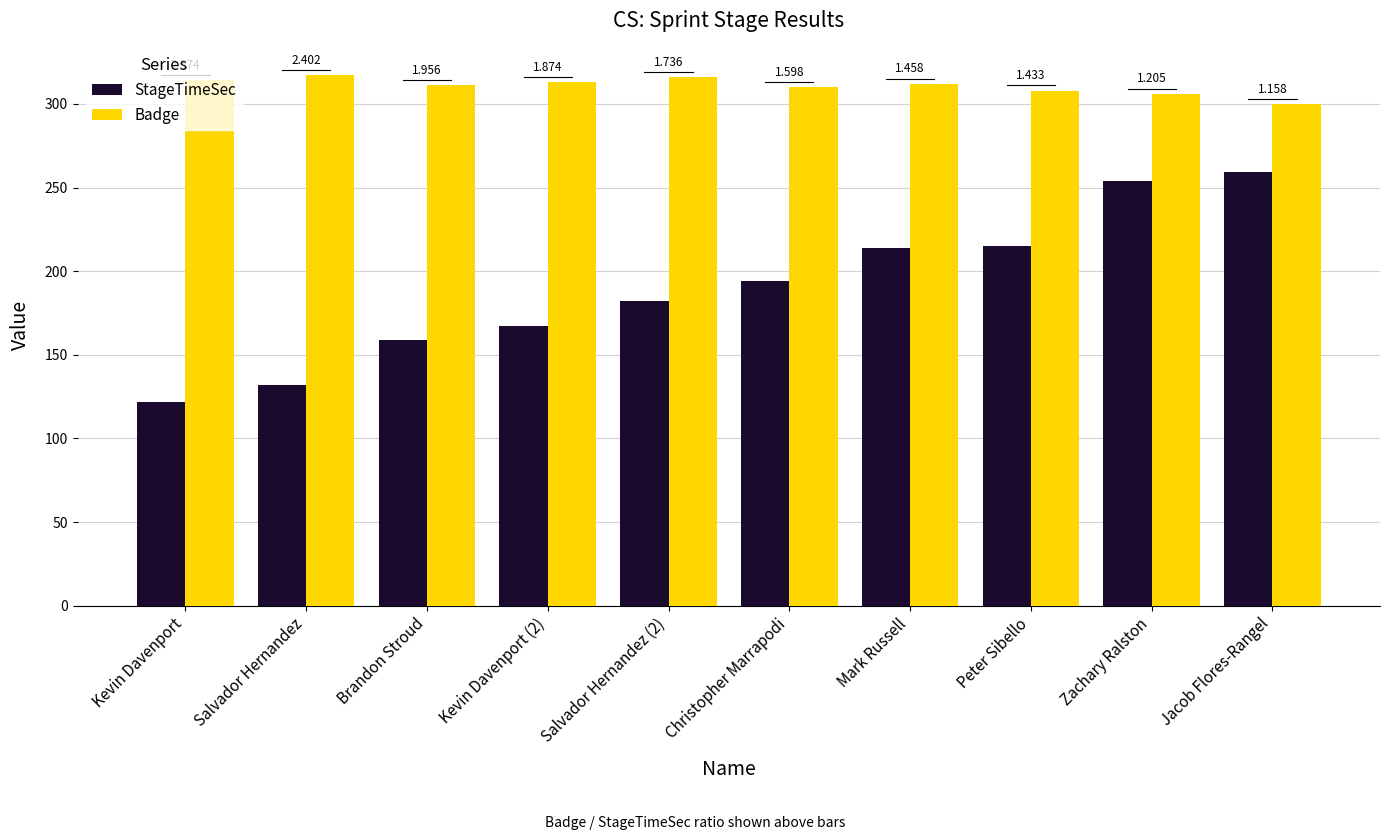

Reading left to right, transcribe all the data shown in this chart.

StageTimeSec: 122	132	159	167	182	194	214	215	254	259
Badge: 314	317	311	313	316	310	312	308	306	300